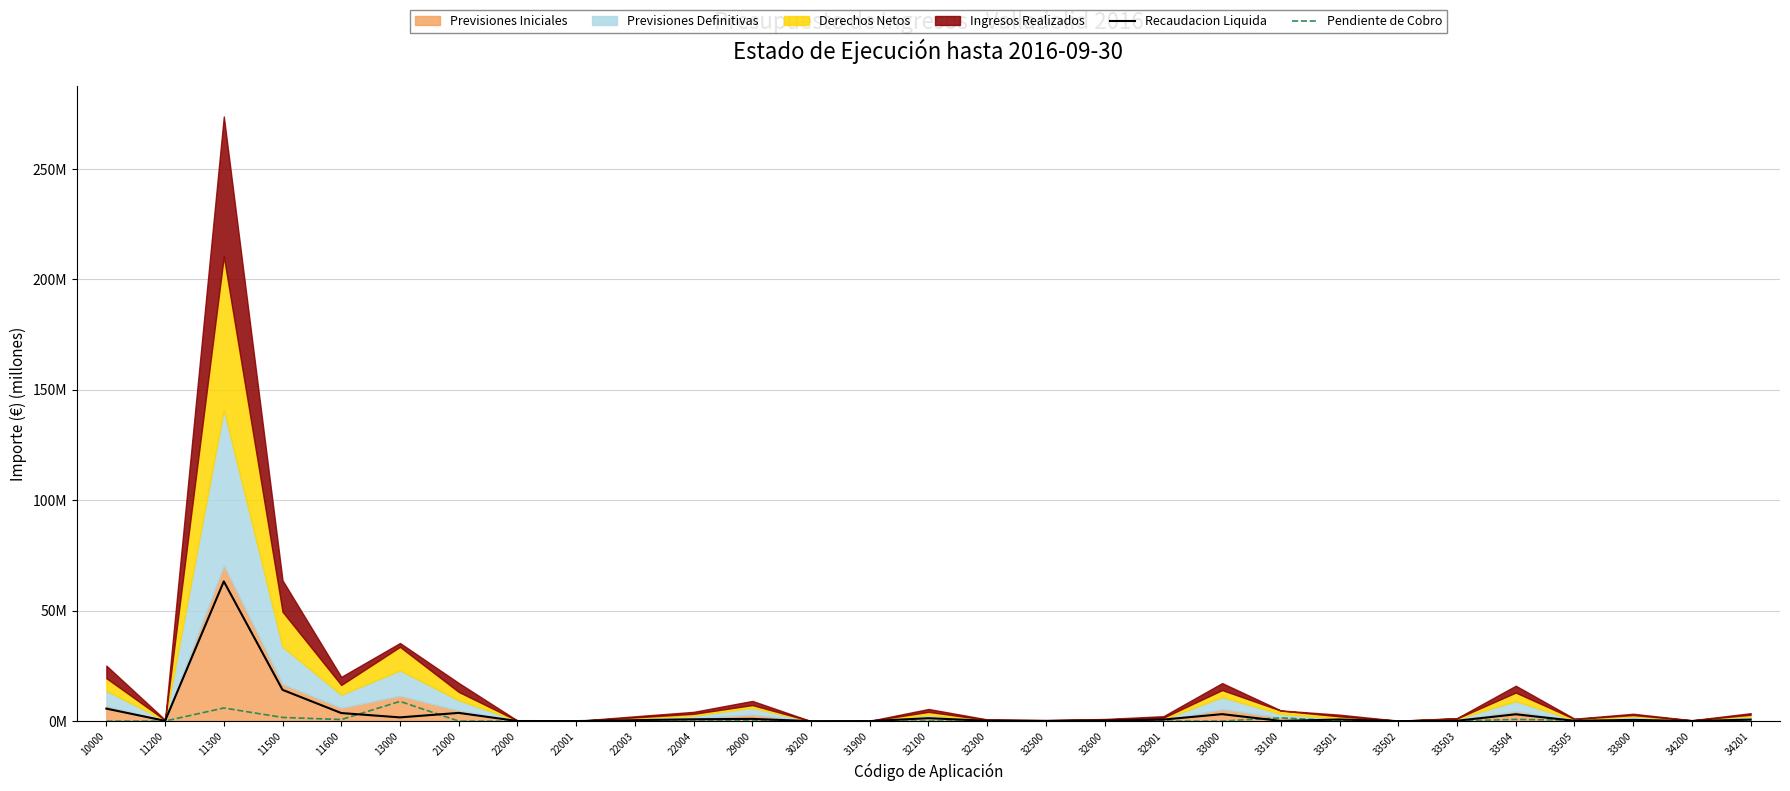

True or false: Recaudacion Liquida and Pendiente de Cobro intersect in this chart.

True